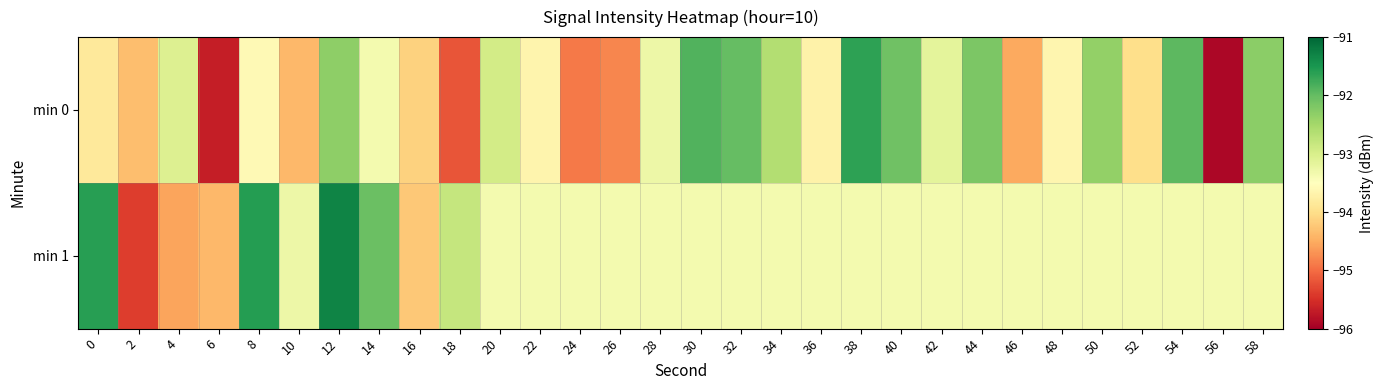

What is the smallest value displayed?

-95.9